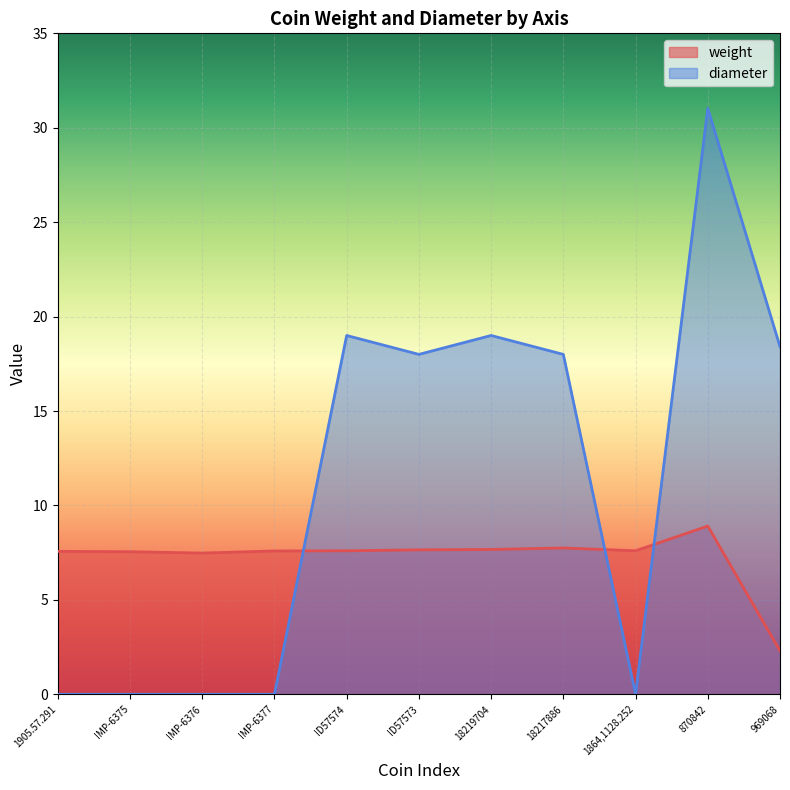

The value of weight at 1905.57.291 is 3.0. True or false?

False